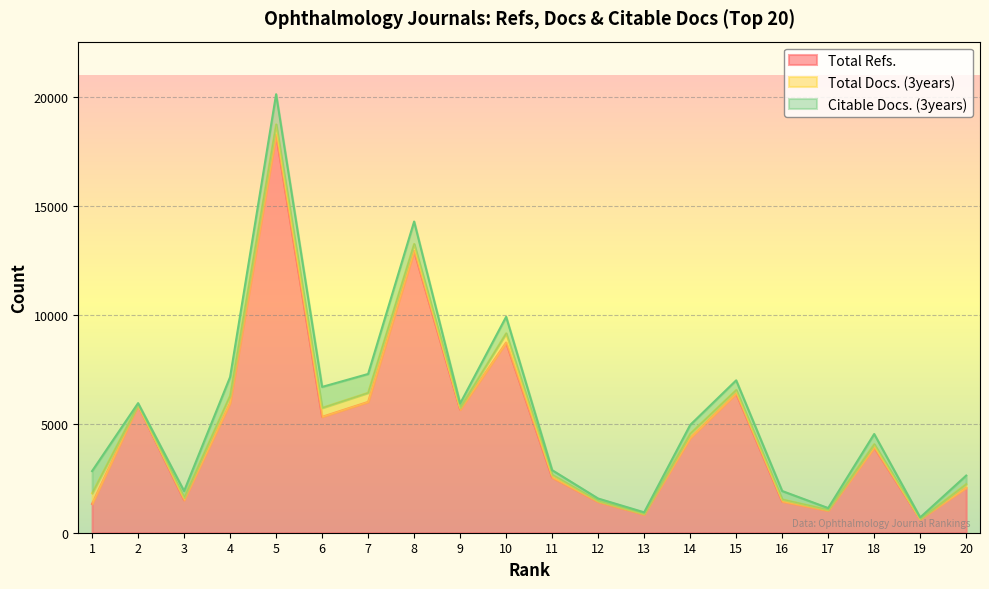

True or false: Citable Docs. (3years) and Total Docs. (3years) cross at least once.

False